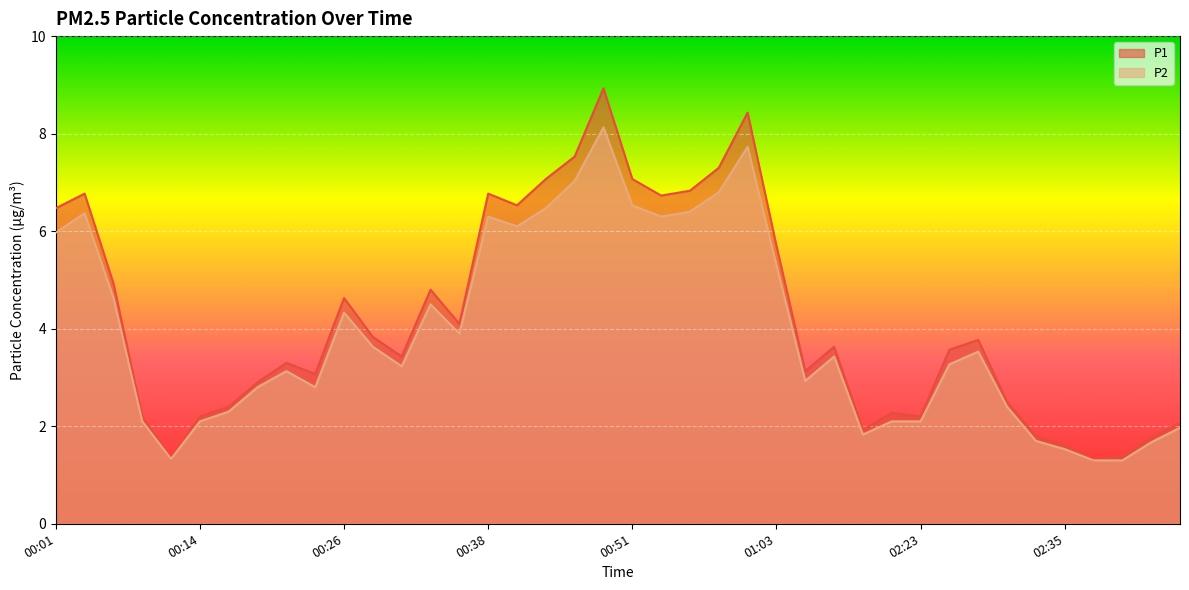

Reading left to right, transcribe all the data shown in this chart.

P1: 6.5	6.8	4.9	2.2	1.3	2.2	2.4	2.9	3.3	3.1	4.6	3.8	3.4	4.8	4.1	6.8	6.5	7.1	7.5	8.9	7.1	6.7	6.8	7.3	8.4	5.7	3.1	3.6	1.9	2.3	2.2	3.6	3.8	2.5	1.8	1.6	1.3	1.4	1.8	2.1
P2: 6.0	6.4	4.6	2.1	1.3	2.1	2.3	2.8	3.1	2.8	4.3	3.6	3.2	4.5	3.9	6.3	6.1	6.5	7.0	8.1	6.5	6.3	6.4	6.8	7.7	5.3	2.9	3.4	1.8	2.1	2.1	3.3	3.5	2.4	1.7	1.5	1.3	1.3	1.7	2.0